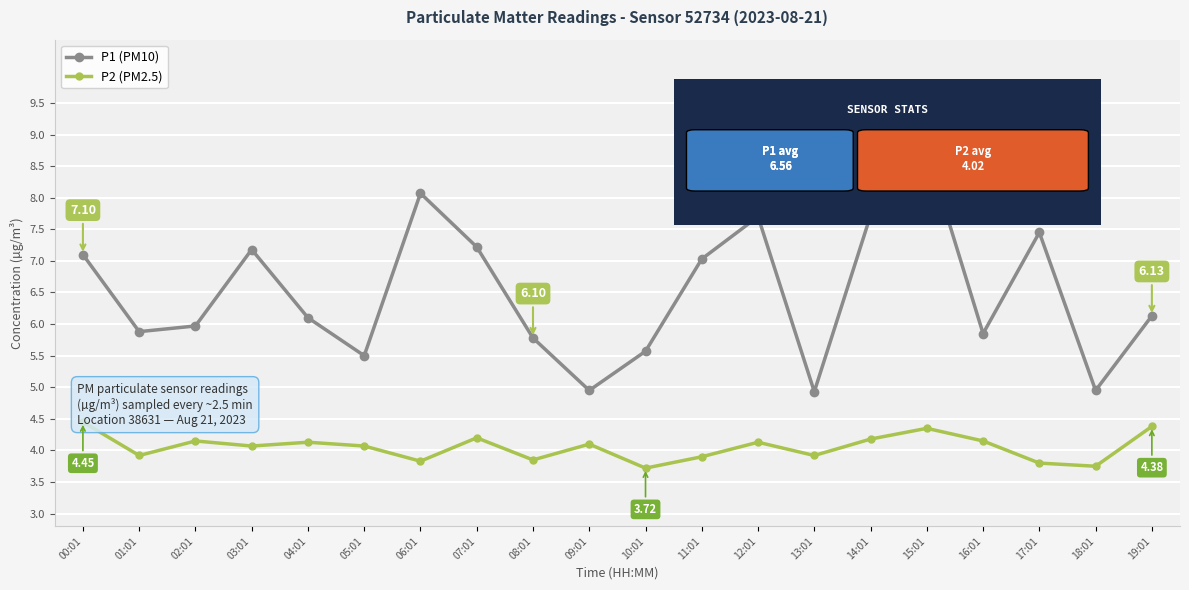

Read the P1 (PM10) value at 17:01.

7.5